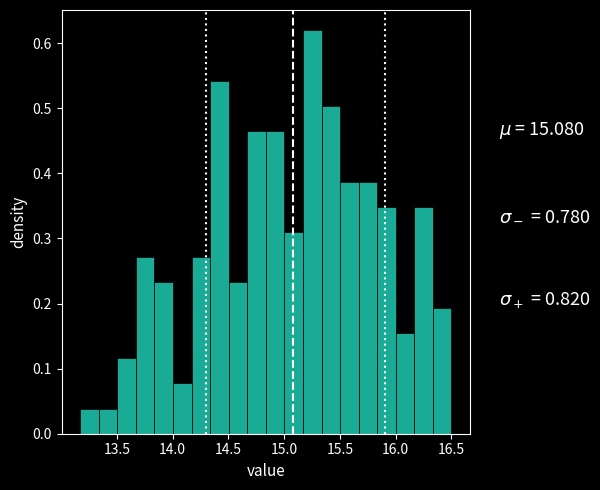

Read against the x-axis, roughly where is the centre of the tallest bar?

15.25